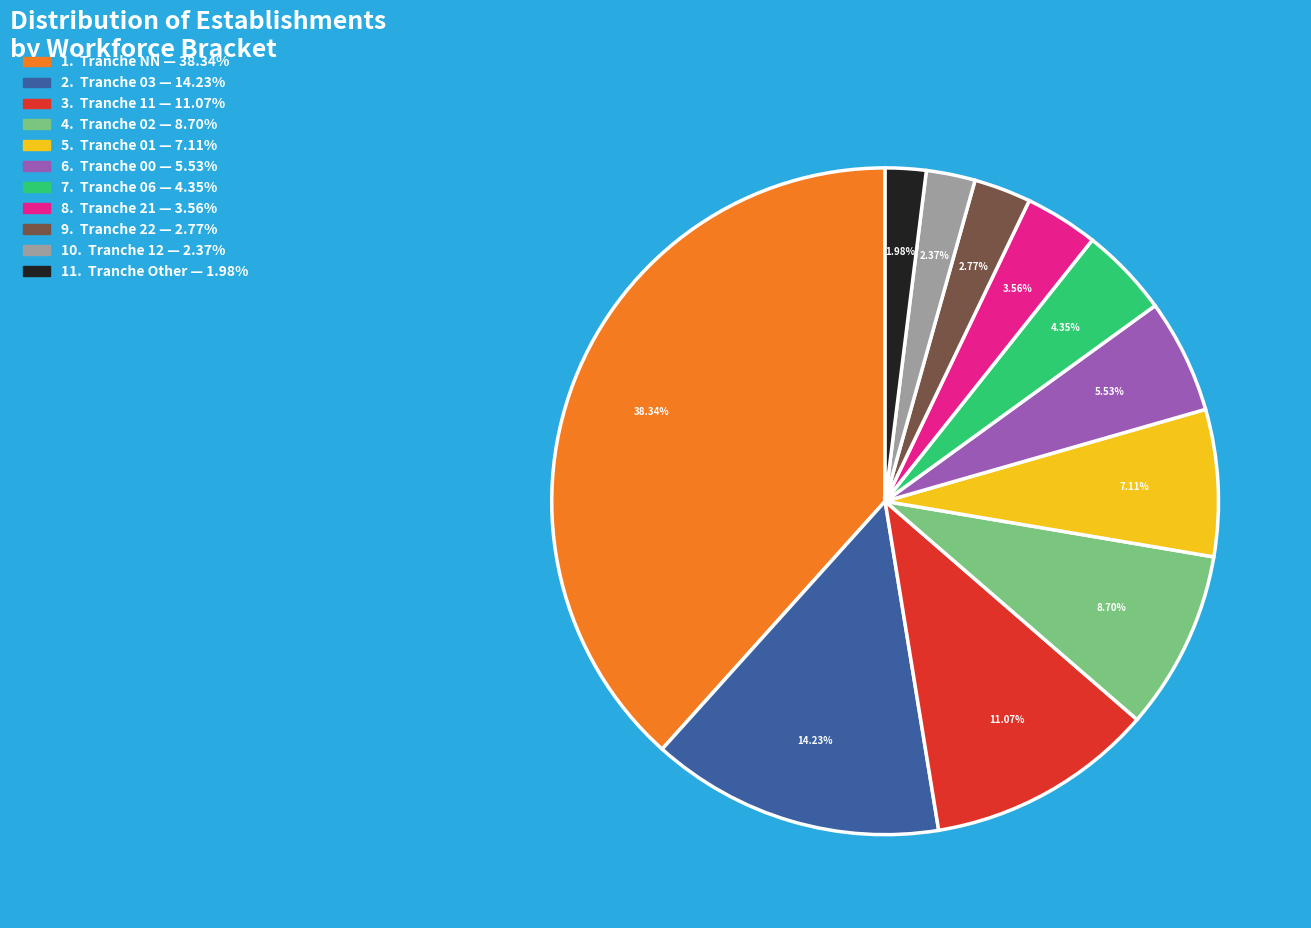

Is there any slice that represents more than half of the pie?

No